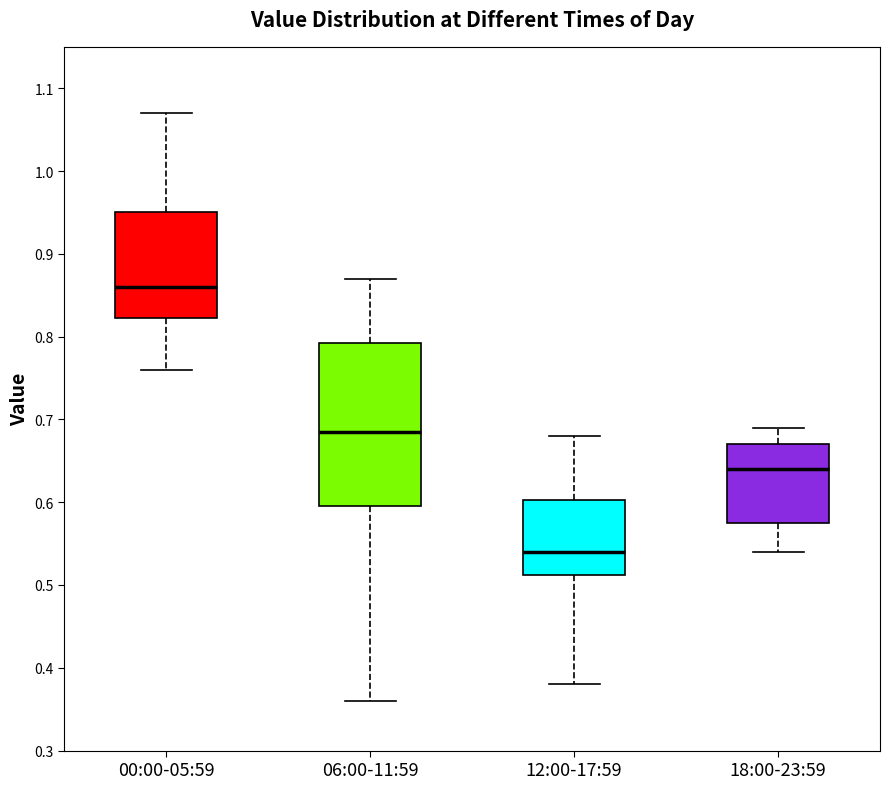

Where does the lower whisker of the box for 12:00-17:59 end on the y-axis? The values are not printed on the chart, so give them approximately, as read against the axis.

0.38